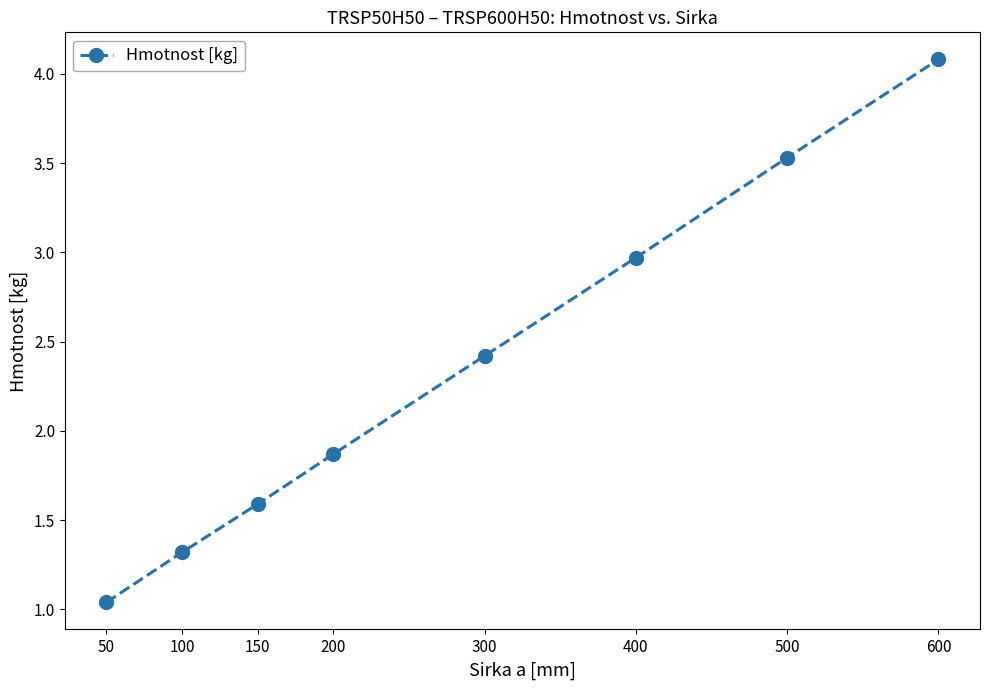

What is the value of the 7th point from the left?

3.5